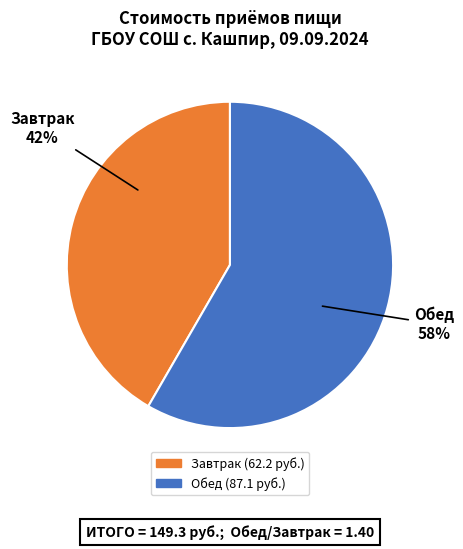

Does any single category account for the majority?

Yes